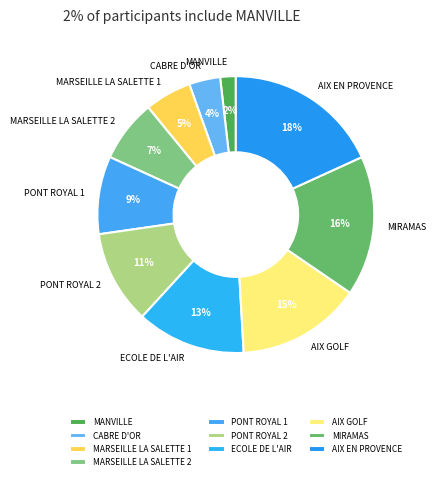

Which slice is the smallest?

MANVILLE